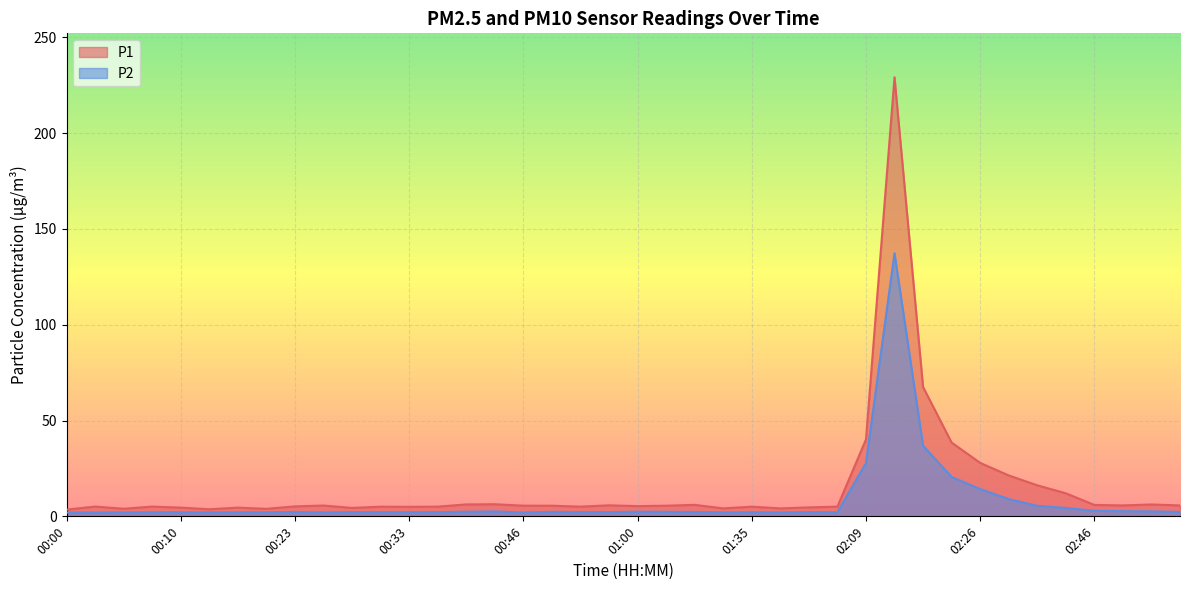

What is the difference between the maximum and minimum values in the P2 series?

135.3